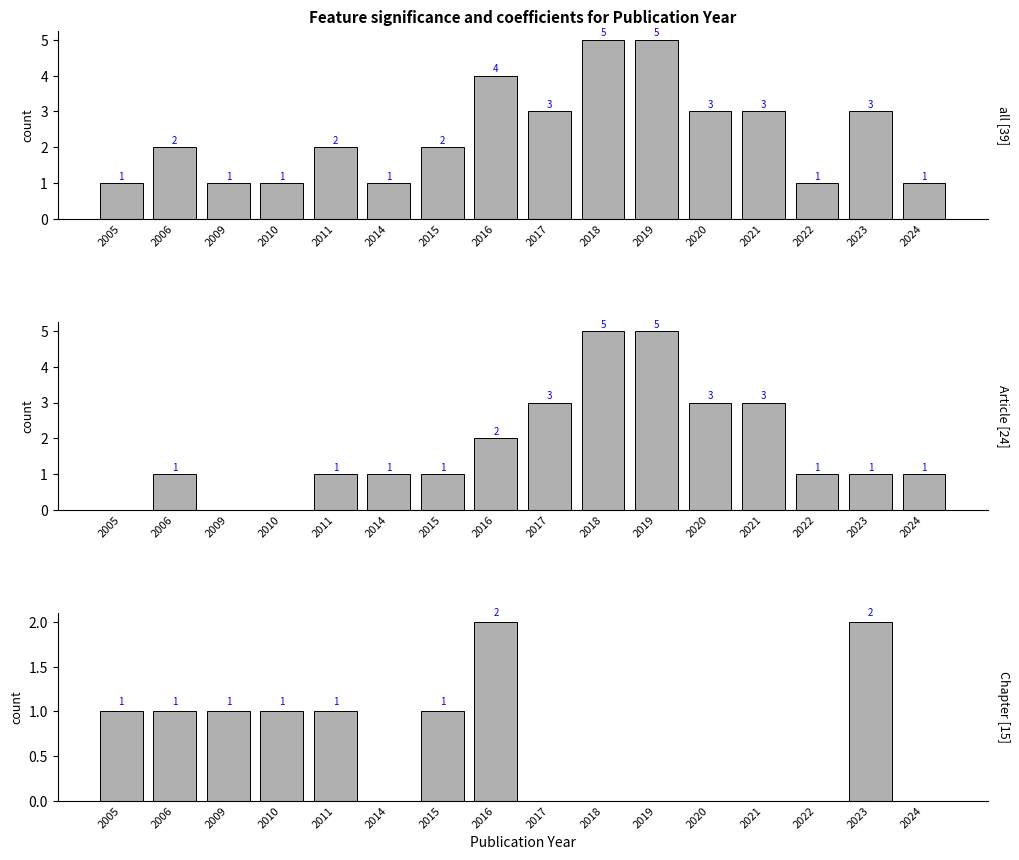

True or false: Chapter has a value of 0 at 2017.

True